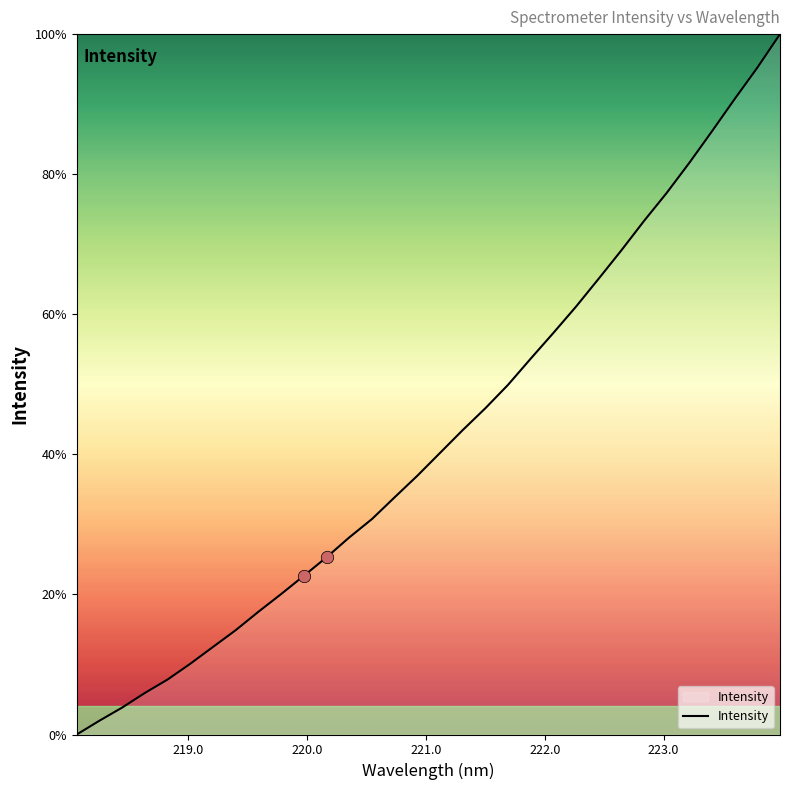

What is the difference between the maximum and minimum values?

100.0